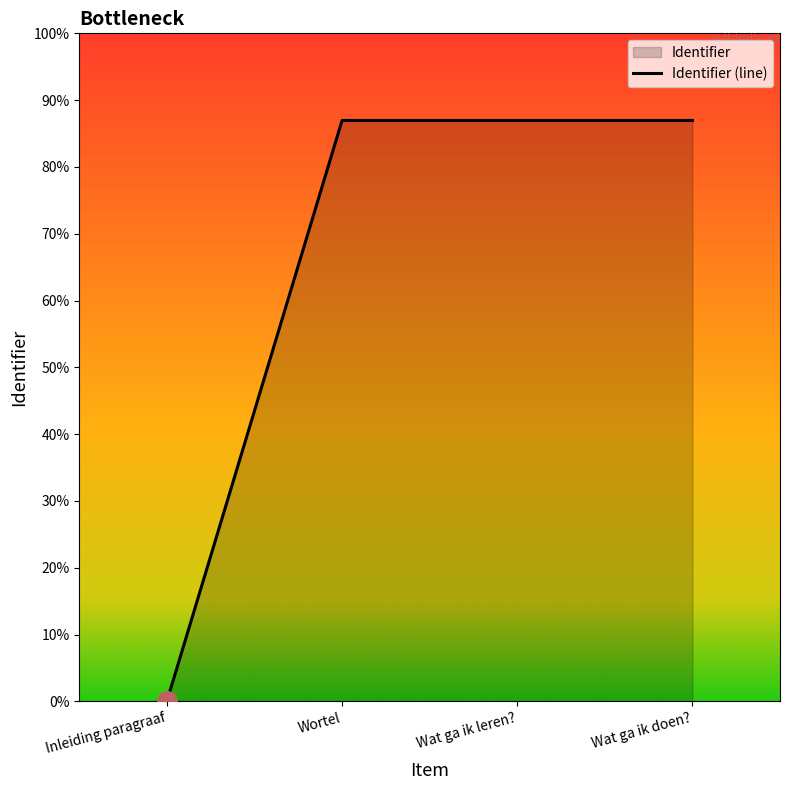

Is it true that the value at Wortel is 8025210?

False